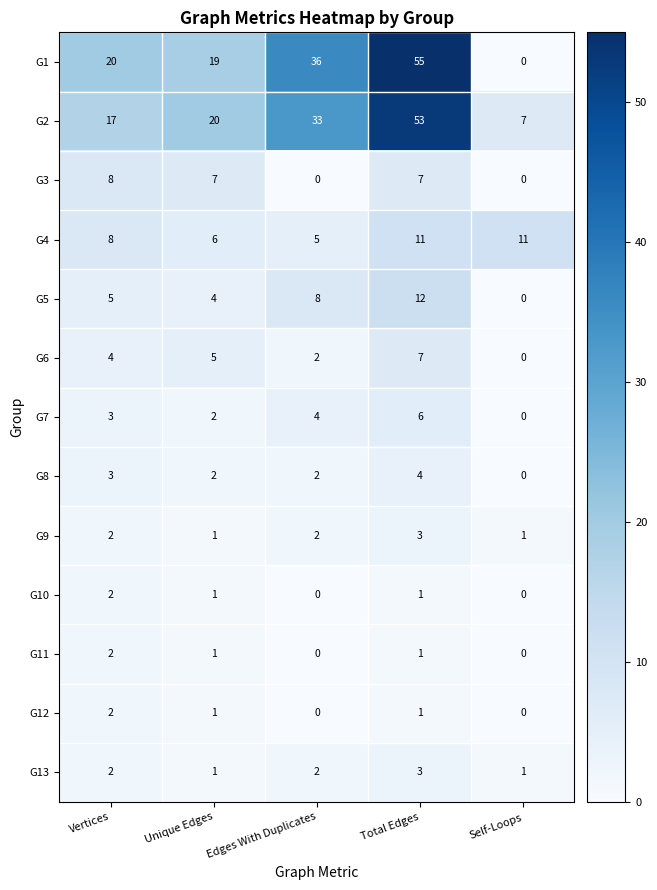

At which category is the sum across all series the highest?

Total Edges